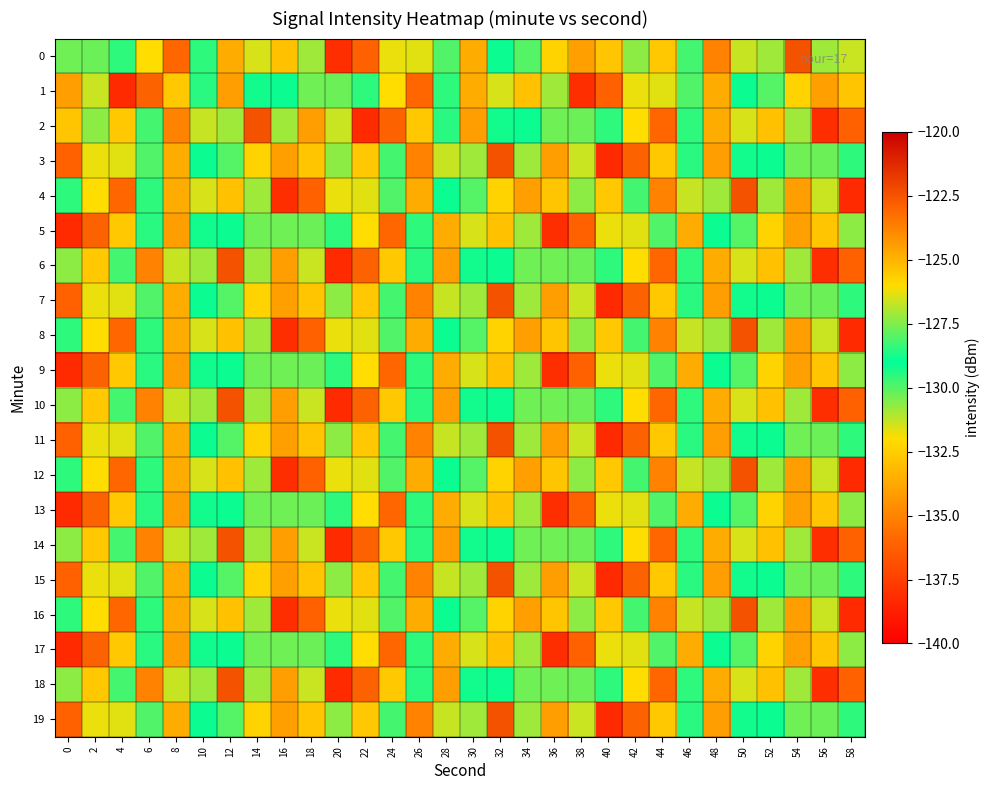

Between 44 and 30, which is larger?

30